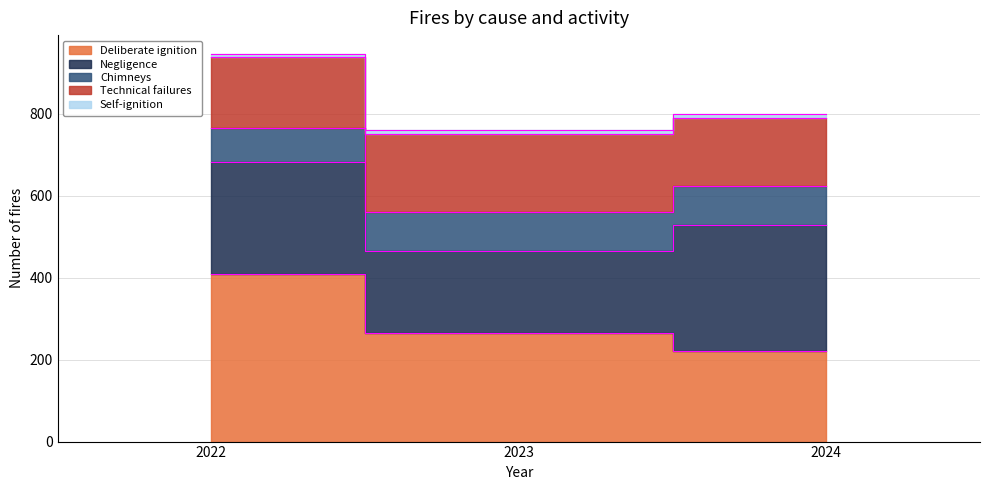

Which series changed the most between 2022 and 2023?

Deliberate ignition